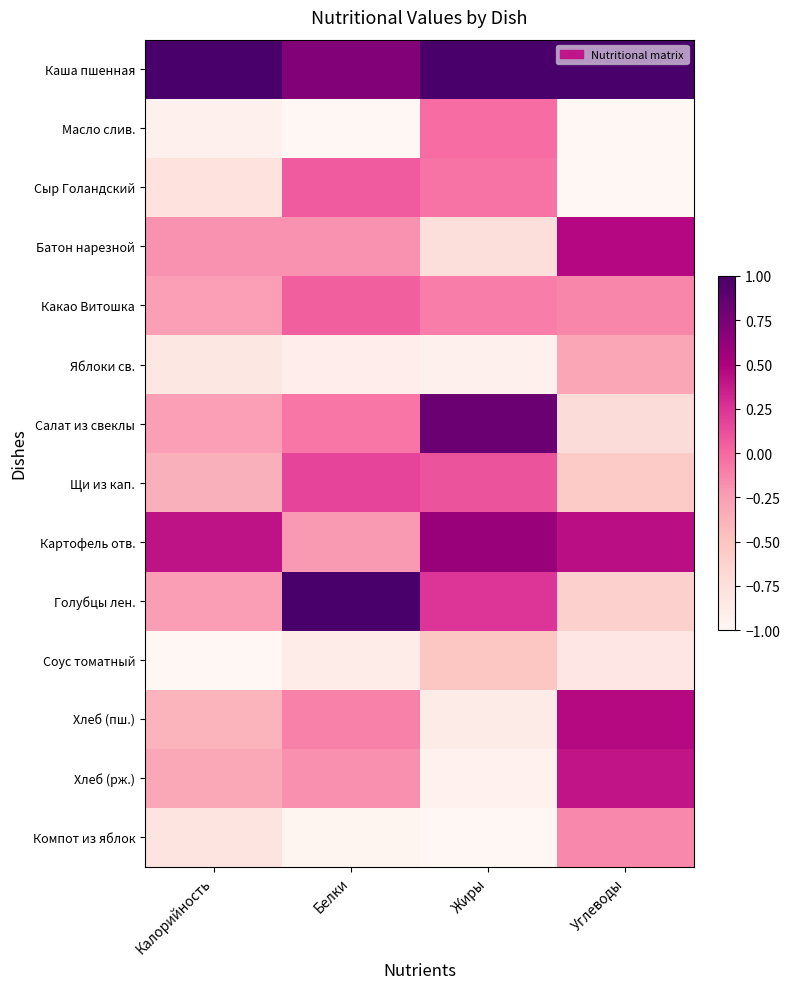

Reading left to right, list all the values displayed in this chart.

Каша пшенная: Калорийность=1.0	Белки=0.7	Жиры=1.0	Углеводы=1.0
Масло слив.: Калорийность=-0.9	Белки=-1.0	Жиры=-0.0	Углеводы=-1.0
Сыр Голандский: Калорийность=-0.8	Белки=0.1	Жиры=-0.0	Углеводы=-1.0
Батон нарезной: Калорийность=-0.2	Белки=-0.2	Жиры=-0.7	Углеводы=0.5
Какао Витошка: Калорийность=-0.3	Белки=0.0	Жиры=-0.1	Углеводы=-0.1
Яблоки св.: Калорийность=-0.8	Белки=-0.9	Жиры=-0.9	Углеводы=-0.3
Салат из свеклы: Калорийность=-0.3	Белки=-0.1	Жиры=0.8	Углеводы=-0.7
Щи из кап.: Калорийность=-0.4	Белки=0.2	Жиры=0.1	Углеводы=-0.6
Картофель отв.: Калорийность=0.4	Белки=-0.2	Жиры=0.6	Углеводы=0.4
Голубцы лен.: Калорийность=-0.2	Белки=1.0	Жиры=0.2	Углеводы=-0.6
Соус томатный: Калорийность=-1.0	Белки=-0.9	Жиры=-0.5	Углеводы=-0.8
Хлеб (пш.): Калорийность=-0.4	Белки=-0.1	Жиры=-0.9	Углеводы=0.5
Хлеб (рж.): Калорийность=-0.3	Белки=-0.2	Жиры=-0.9	Углеводы=0.4
Компот из яблок: Калорийность=-0.8	Белки=-1.0	Жиры=-1.0	Углеводы=-0.2